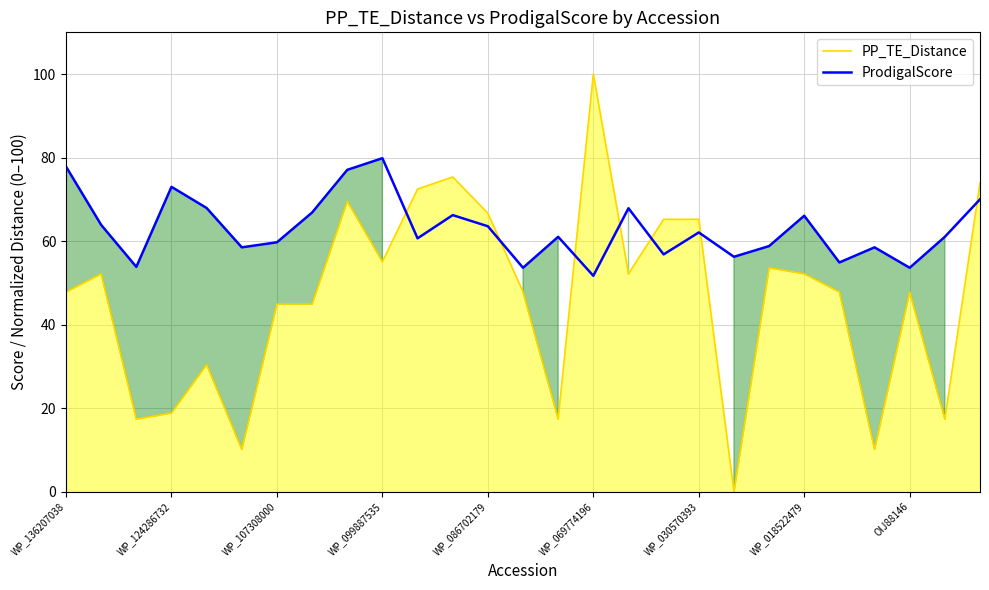

Read the PP_TE_Distance value at 26.

73.9